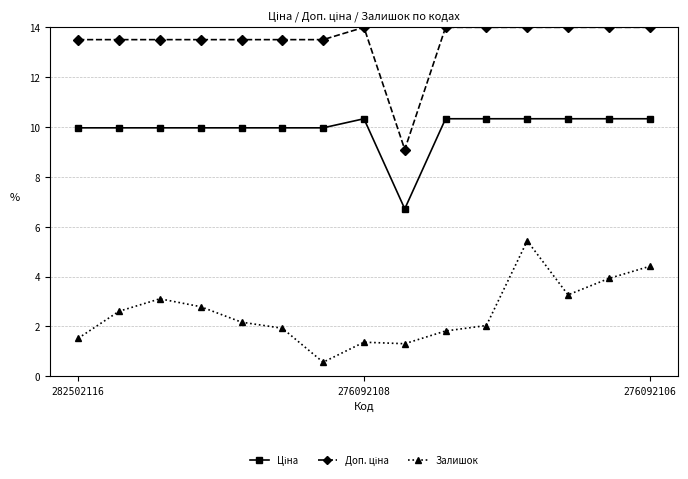

What is the smallest value displayed?

0.6